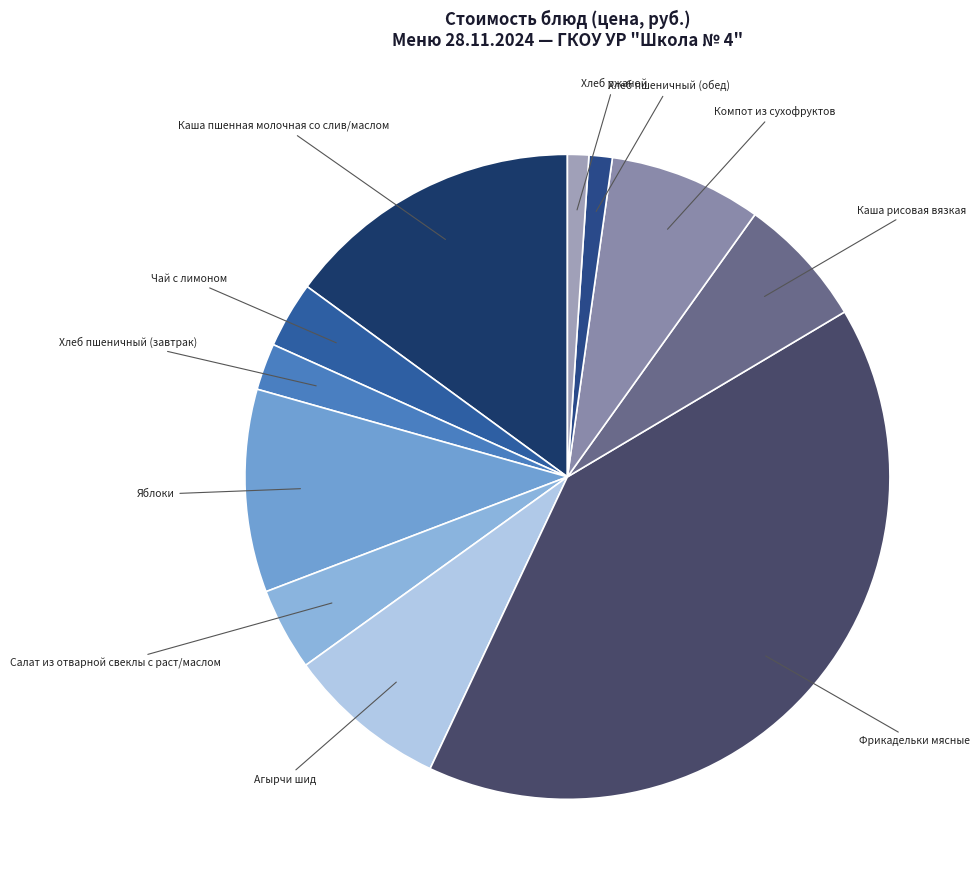

Which slice is the largest?

Фрикадельки мясные